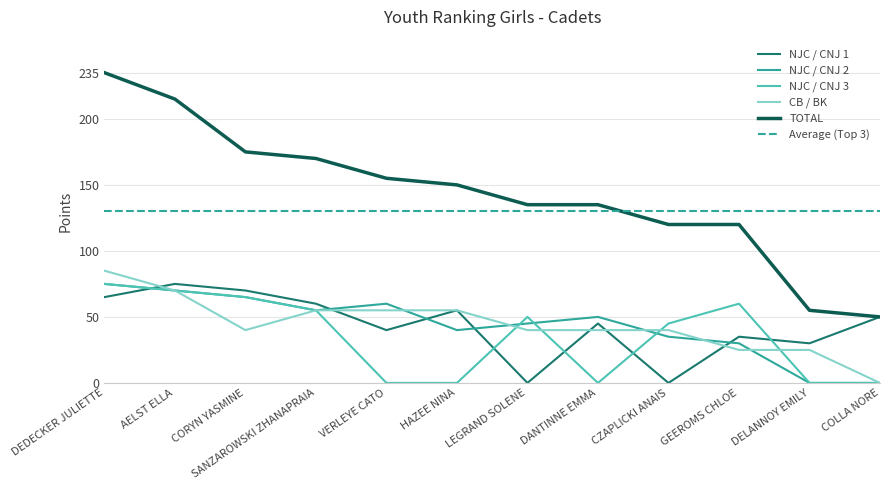

Does the chart have visible grid lines?

Yes